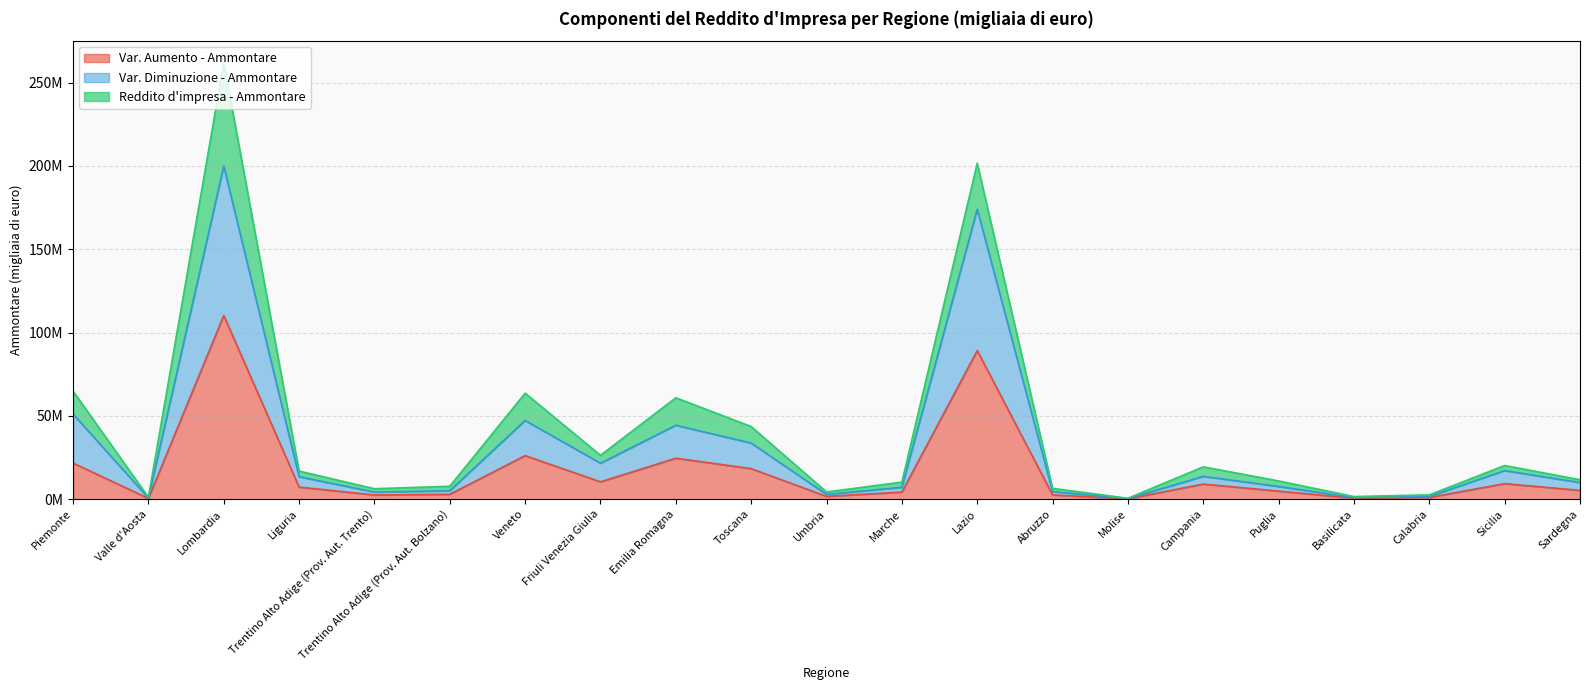

In Var. Aumento - Ammontare, how many points are lower than both neighbors (excluding endpoints)?

6